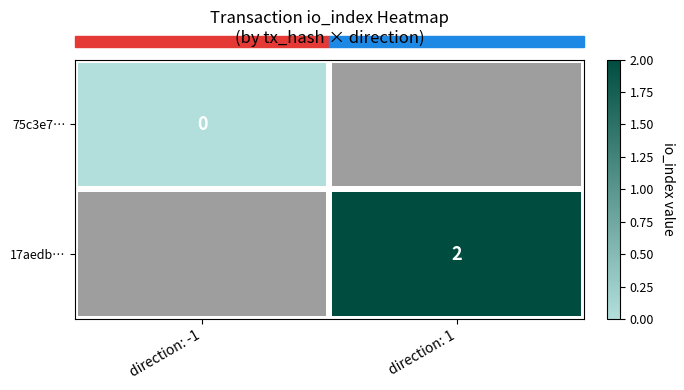

Between direction: -1 and direction: 1, which is larger?

direction: 1